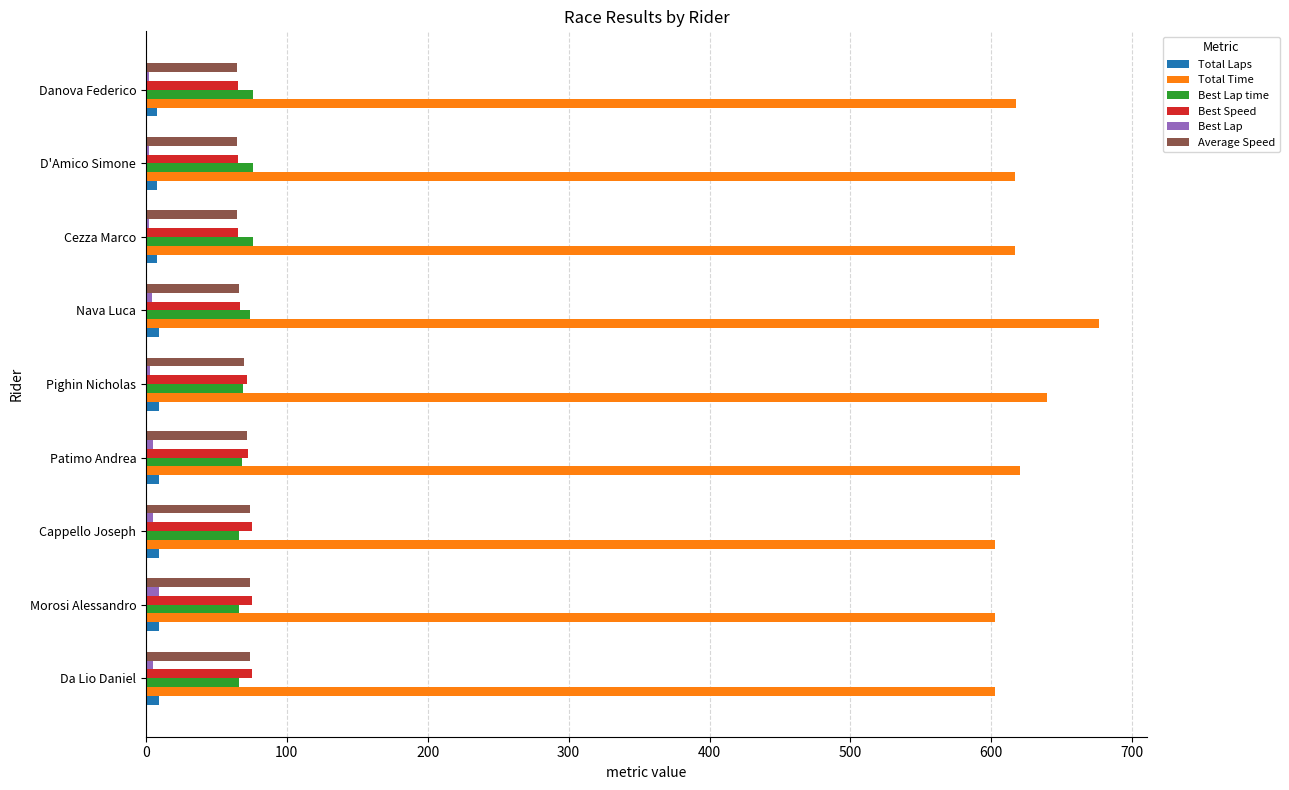

Which series changed the most between Morosi Alessandro and Nava Luca?

Total Time